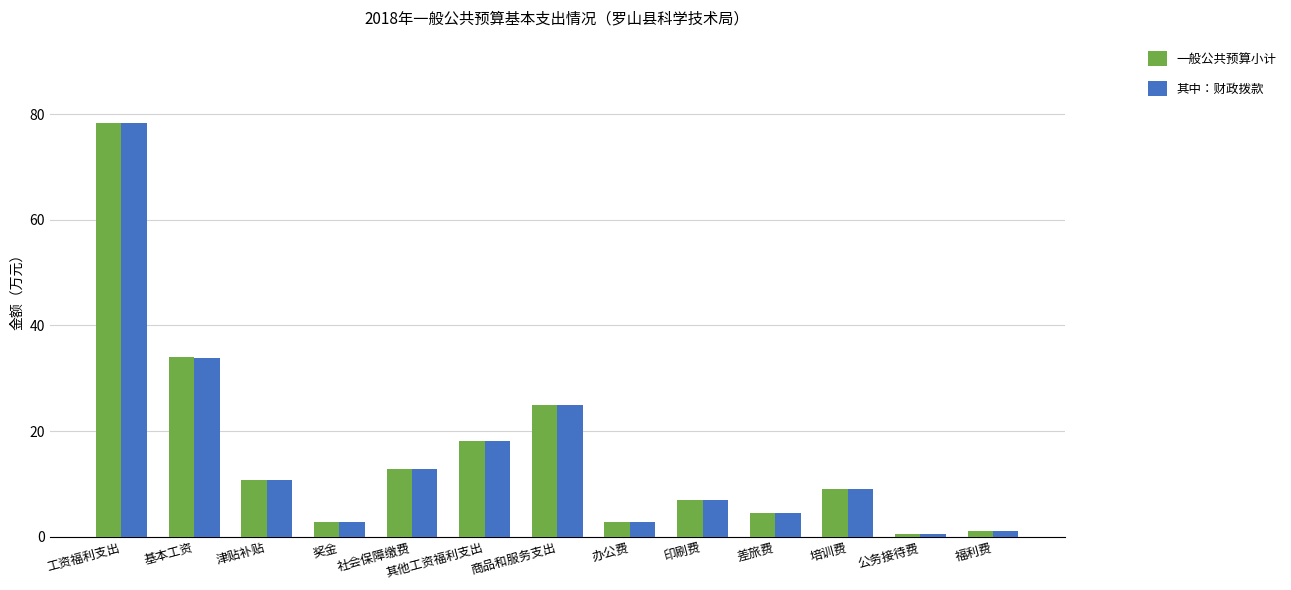

What is the minimum value for 其中：财政拨款?

0.5